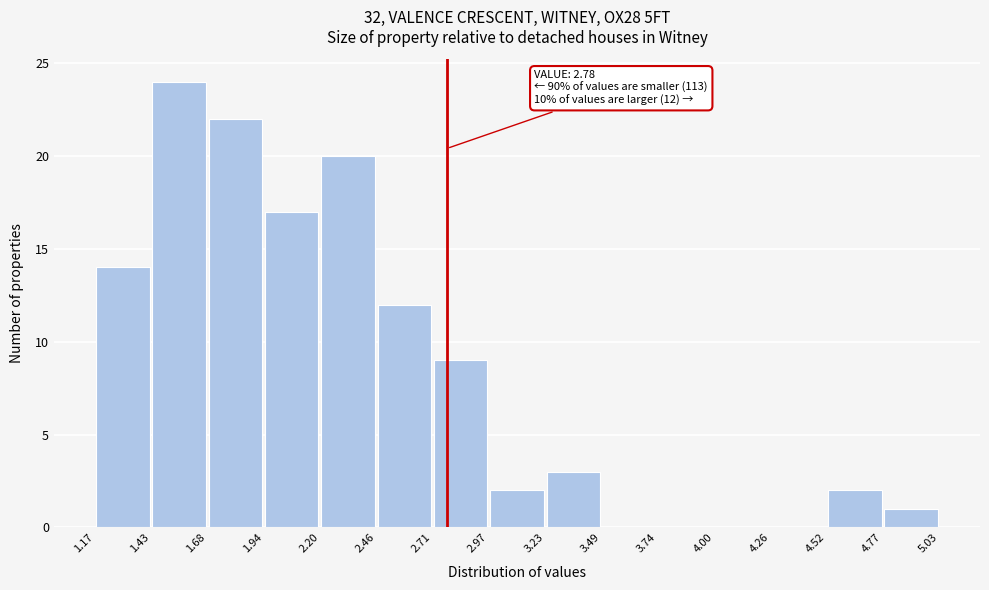

Which range on the x-axis has the tallest bar?

1.43 to 1.68